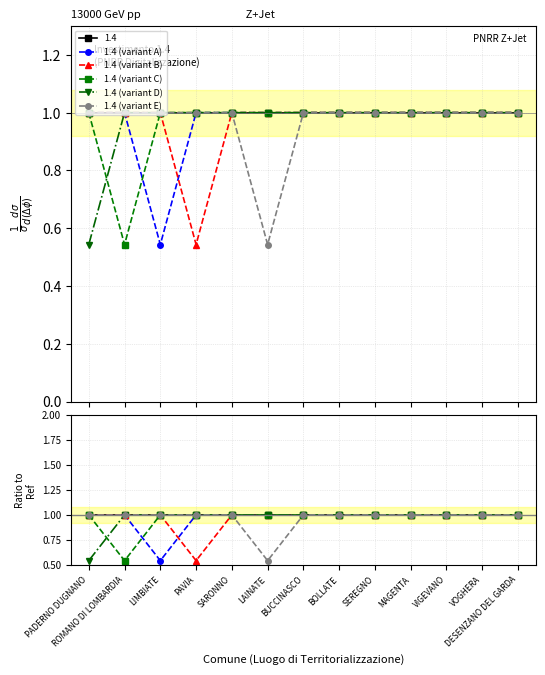

What is the minimum value shown in the chart?

0.5